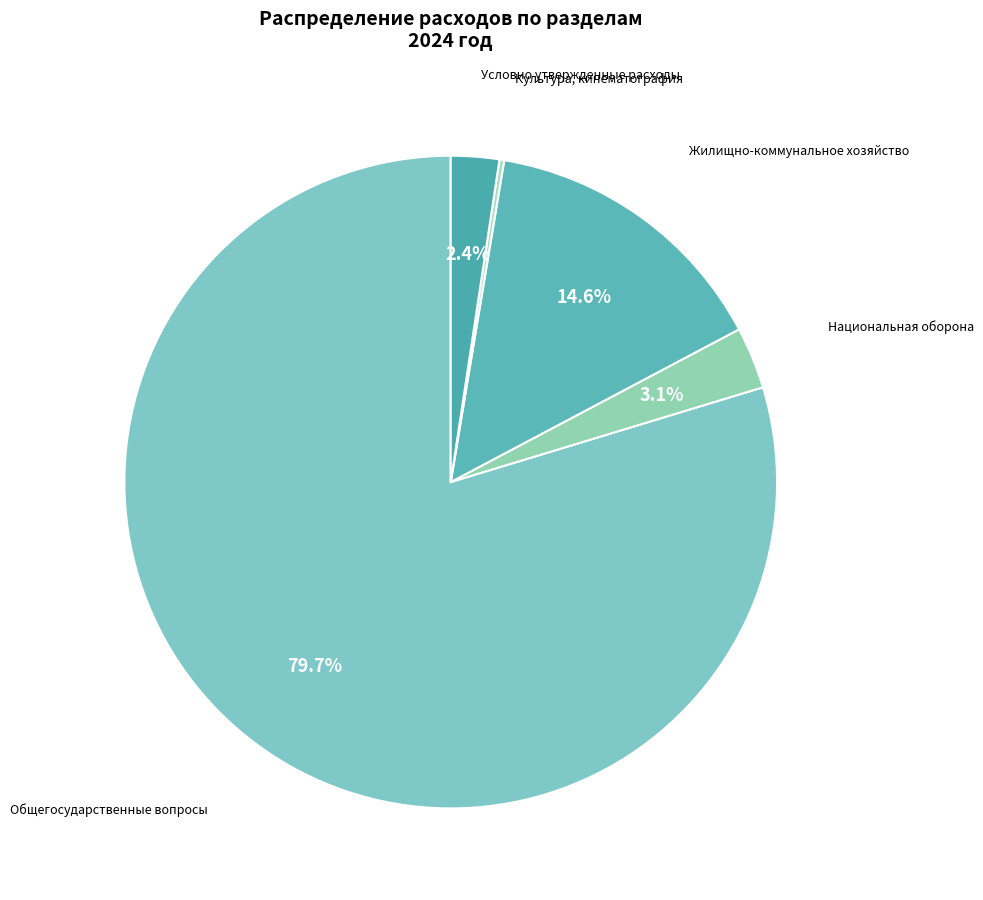

To the nearest percent, what is the average slice percentage?

20%